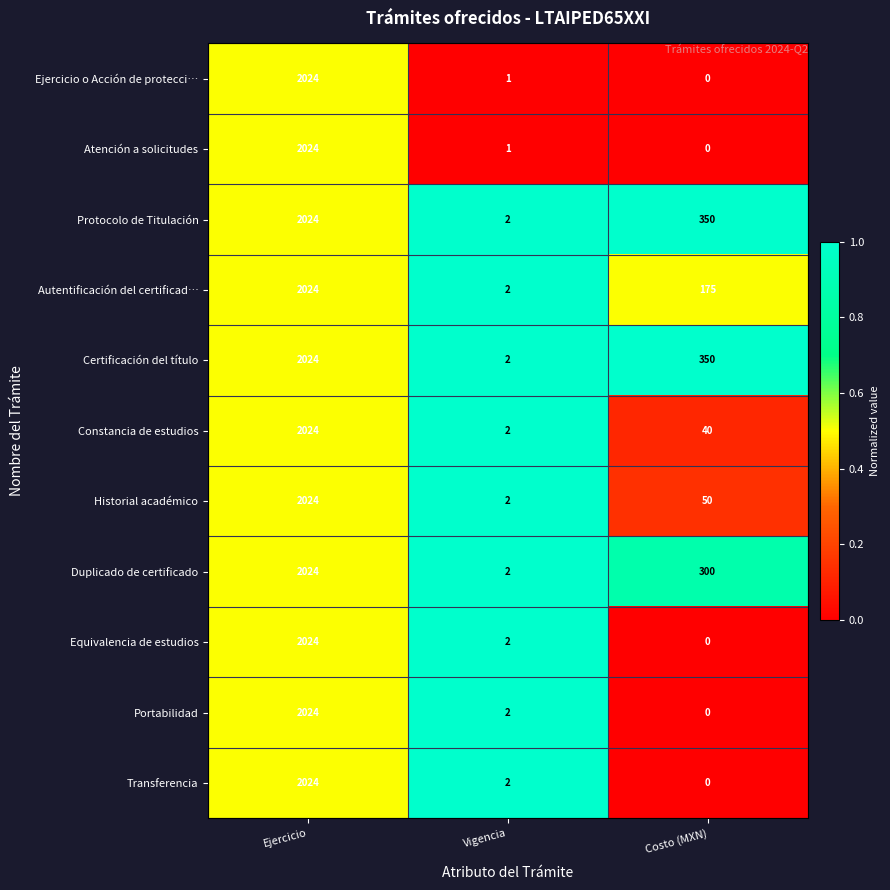

List the labels in order of Constancia de estudios value, smallest first.

Vigencia, Costo (MXN), Ejercicio